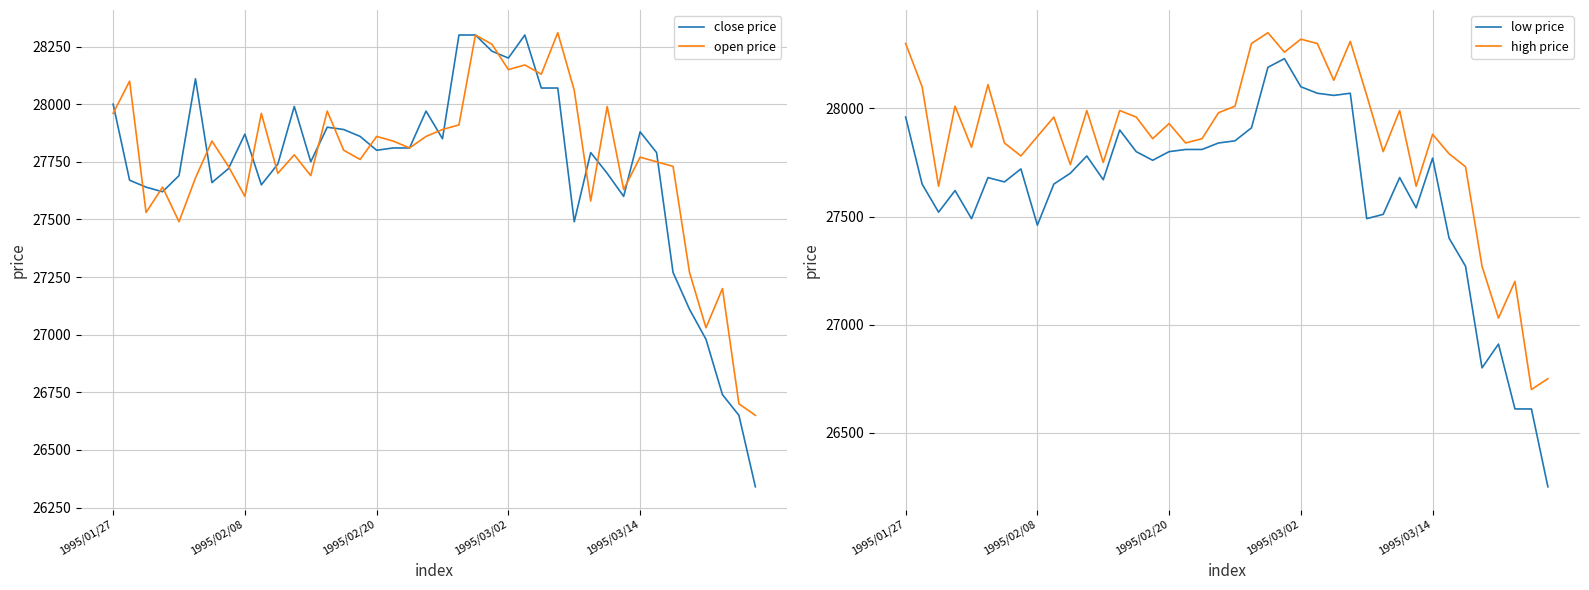

What is the difference between the high price values at 34 and 20?

280